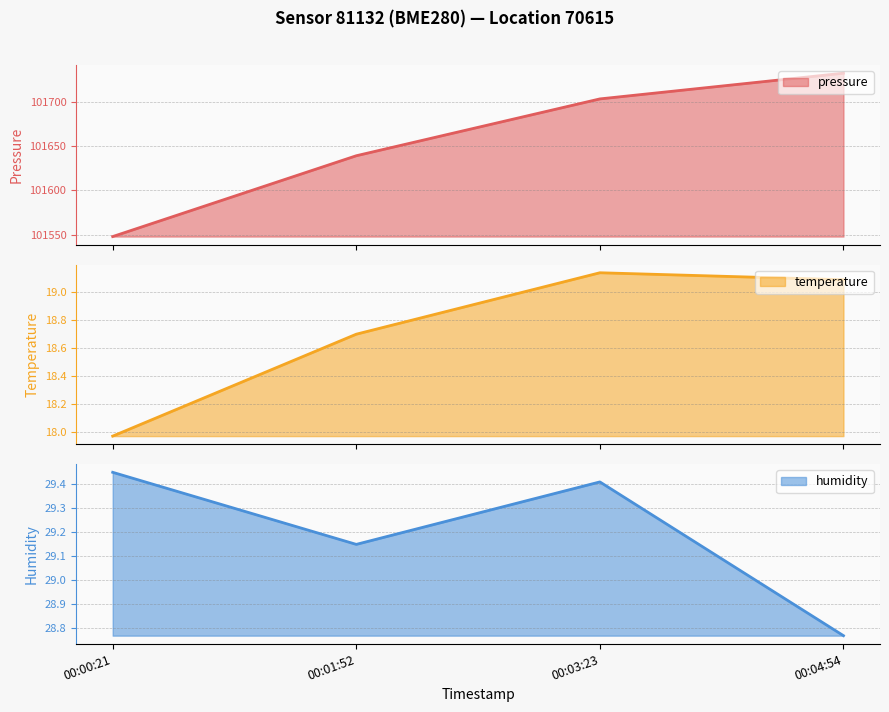

Which series has the largest range (max minus min)?

pressure